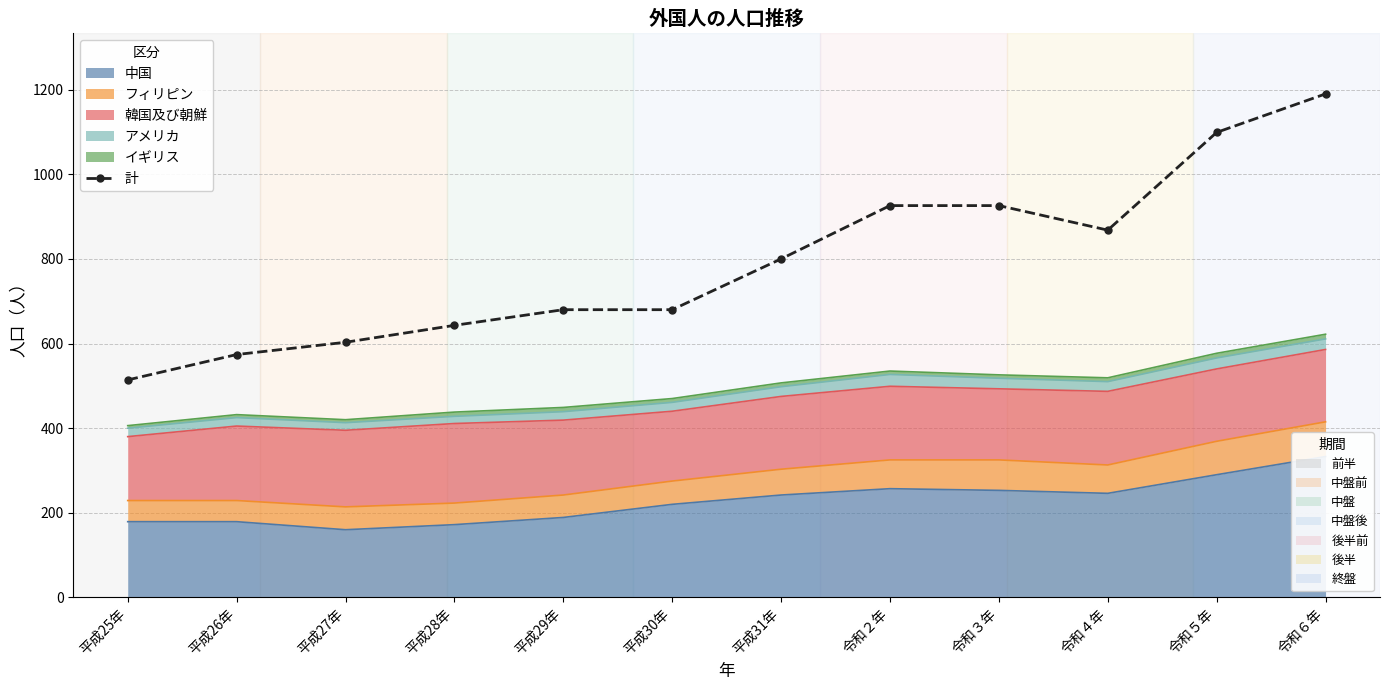

Rank the categories by value from highest to lowest.

令和６年, 令和５年, 令和２年, 令和３年, 令和４年, 平成31年, 平成29年, 平成30年, 平成28年, 平成27年, 平成26年, 平成25年